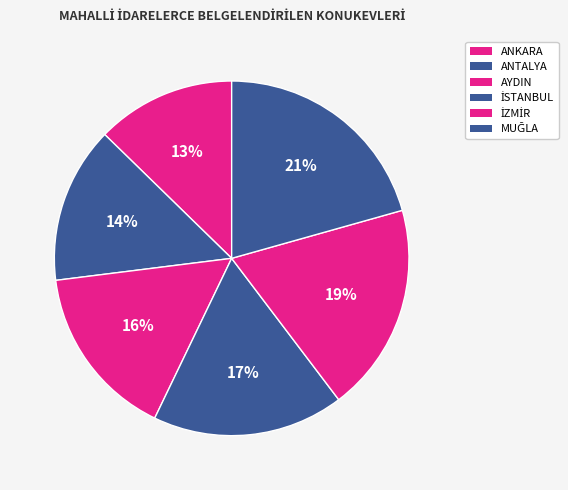

Does ANTALYA account for over 50% of the chart?

No